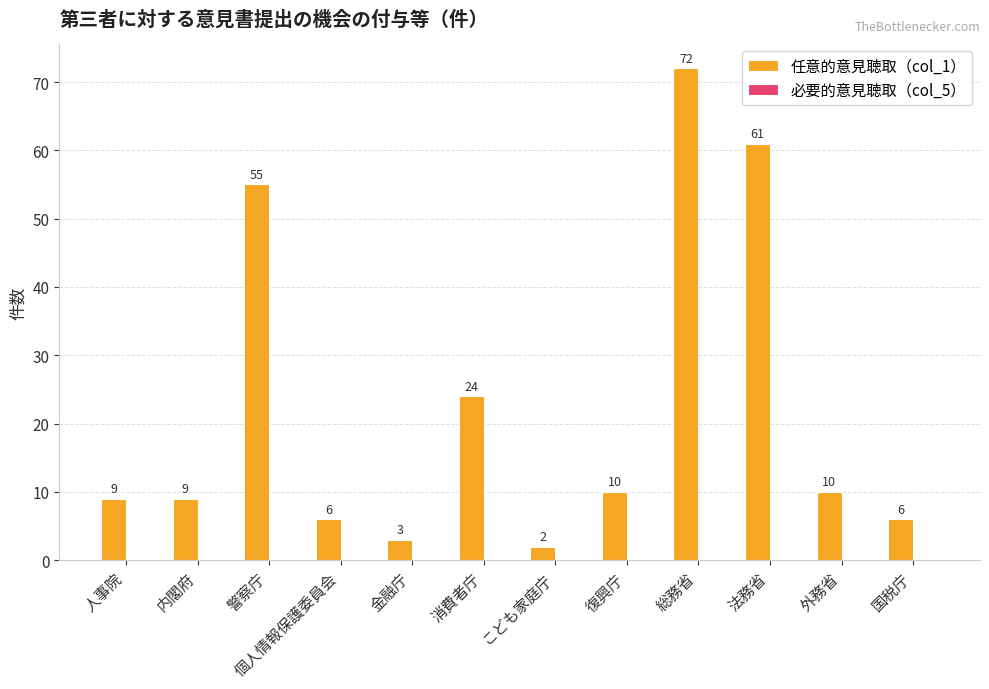

What position from the right is こども家庭庁?

6